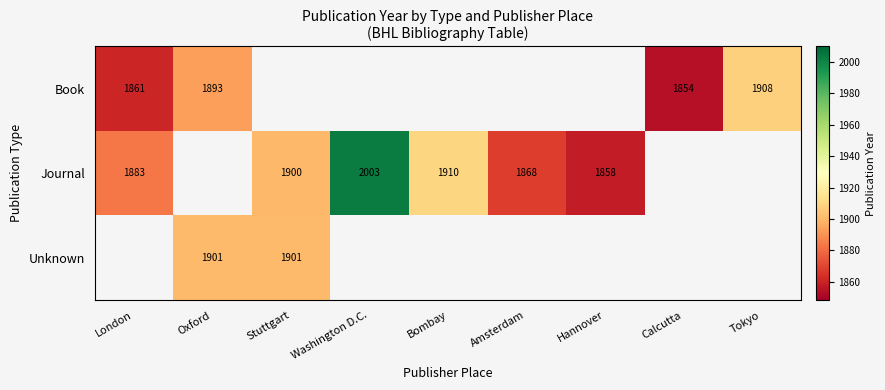

Is the value of Journal at London greater than the value of Book at Calcutta?

Yes